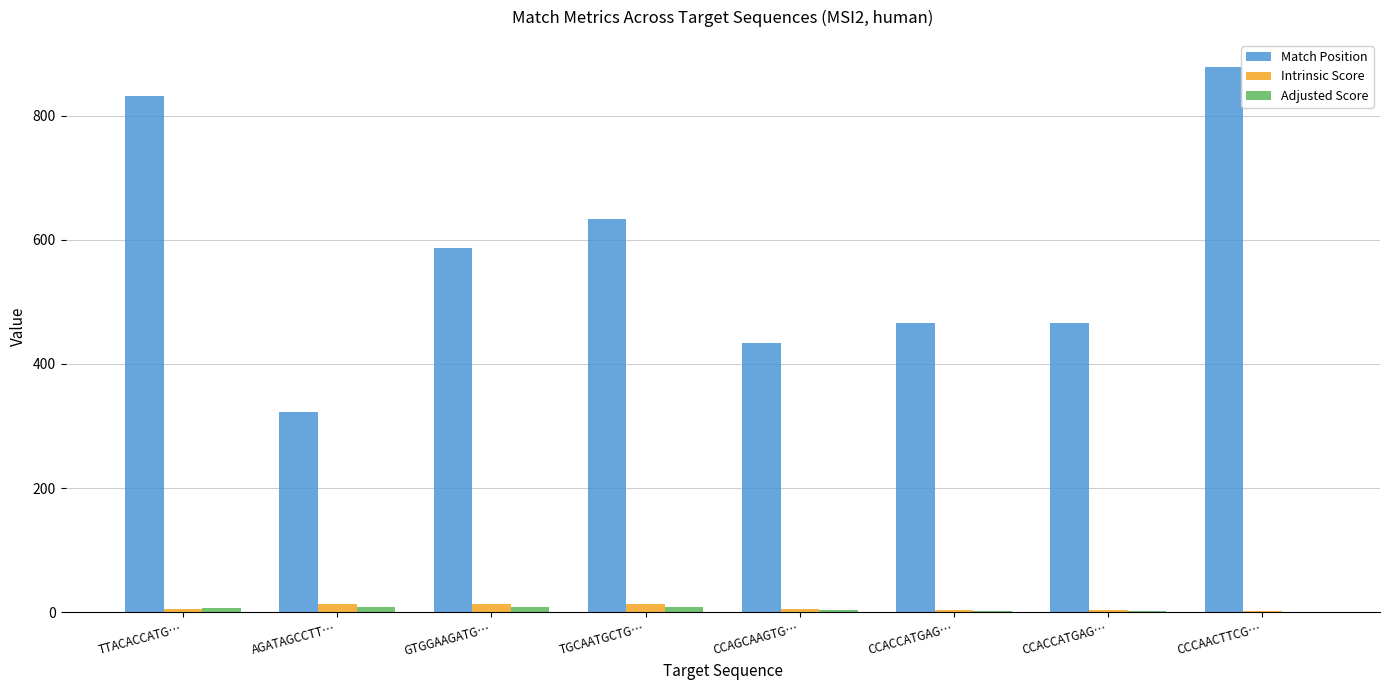

The value of Adjusted Score at CCAGCAAGTG… is 3.9. True or false?

True